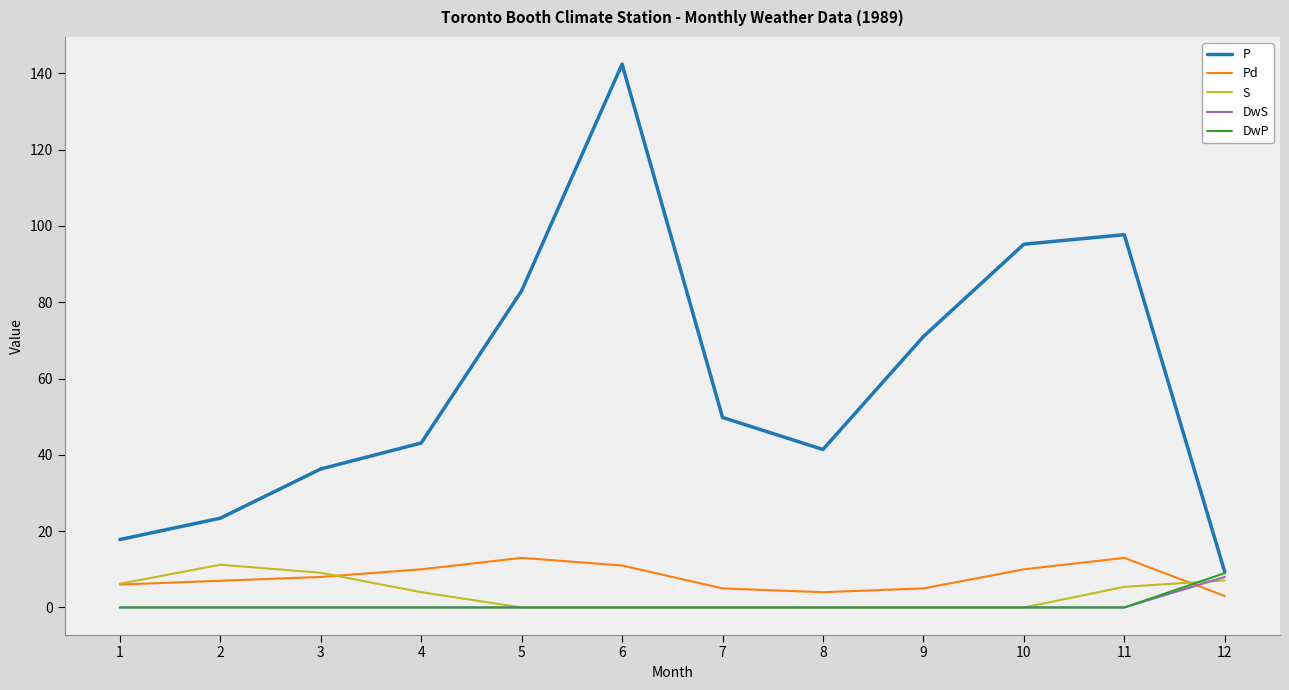

Reading left to right, what are all the values shown in this chart?

P: 1=17.8	2=23.4	3=36.3	4=43.1	5=83.0	6=142.4	7=49.8	8=41.4	9=71.0	10=95.2	11=97.7	12=9.3
Pd: 1=6.0	2=7.0	3=8.0	4=10.0	5=13.0	6=11.0	7=5.0	8=4.0	9=5.0	10=10.0	11=13.0	12=3.0
S: 1=6.2	2=11.2	3=9.1	4=4.0	5=0.0	6=0.0	7=0.0	8=0.0	9=0.0	10=0.0	11=5.4	12=7.1
DwS: 1=0.0	2=0.0	3=0.0	4=0.0	5=0.0	6=0.0	7=0.0	8=0.0	9=0.0	10=0.0	11=0.0	12=8.0
DwP: 1=0.0	2=0.0	3=0.0	4=0.0	5=0.0	6=0.0	7=0.0	8=0.0	9=0.0	10=0.0	11=0.0	12=9.0